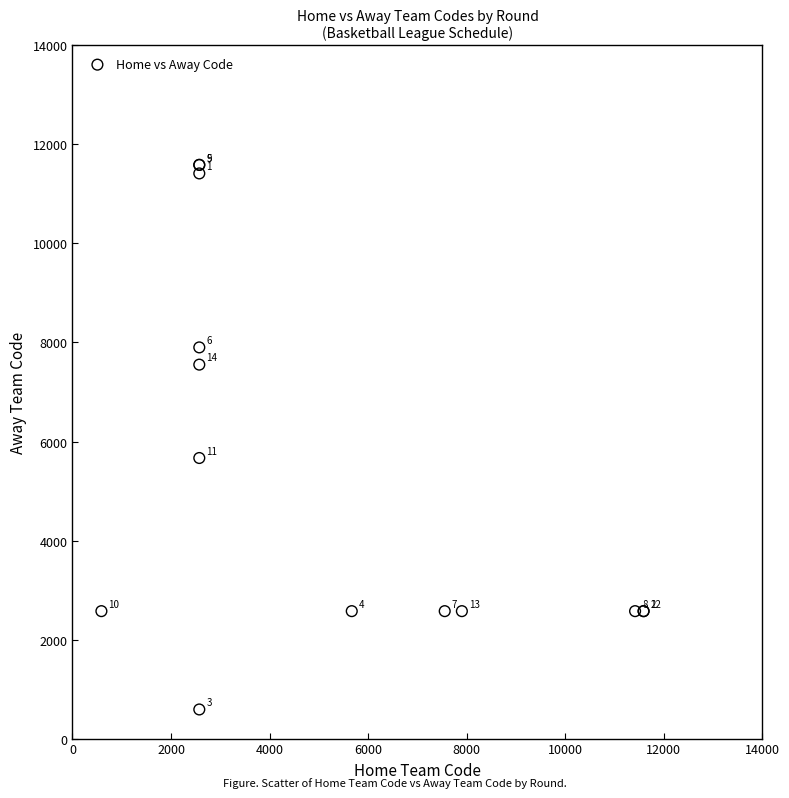

What Y value in the scatter plot is closest to 6088?

5667